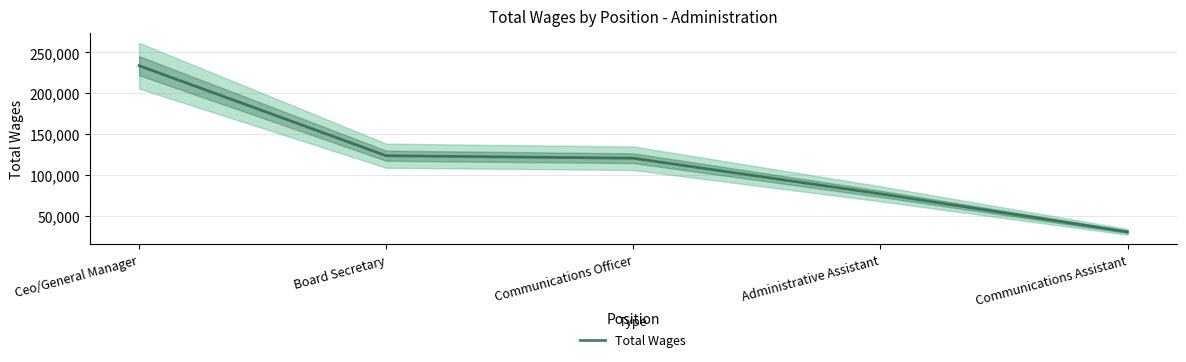

What position from the left is Communications Officer?

3